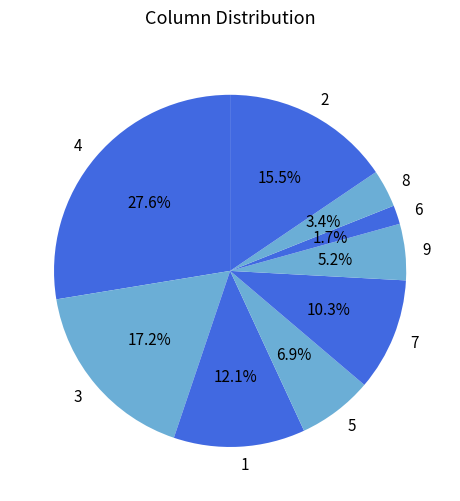

Does any single category account for the majority?

No